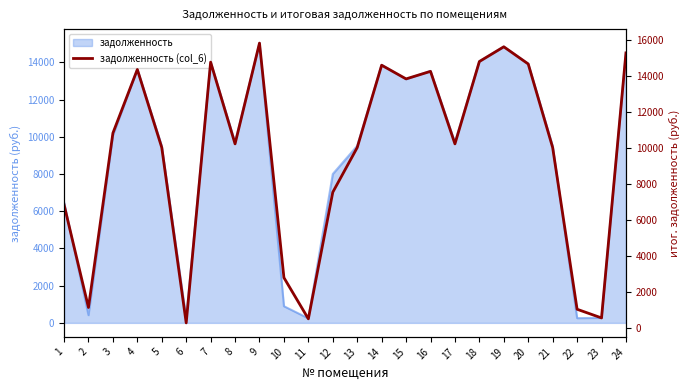

How many points are lower than both their immediate neighbors (excluding endpoints)?

7